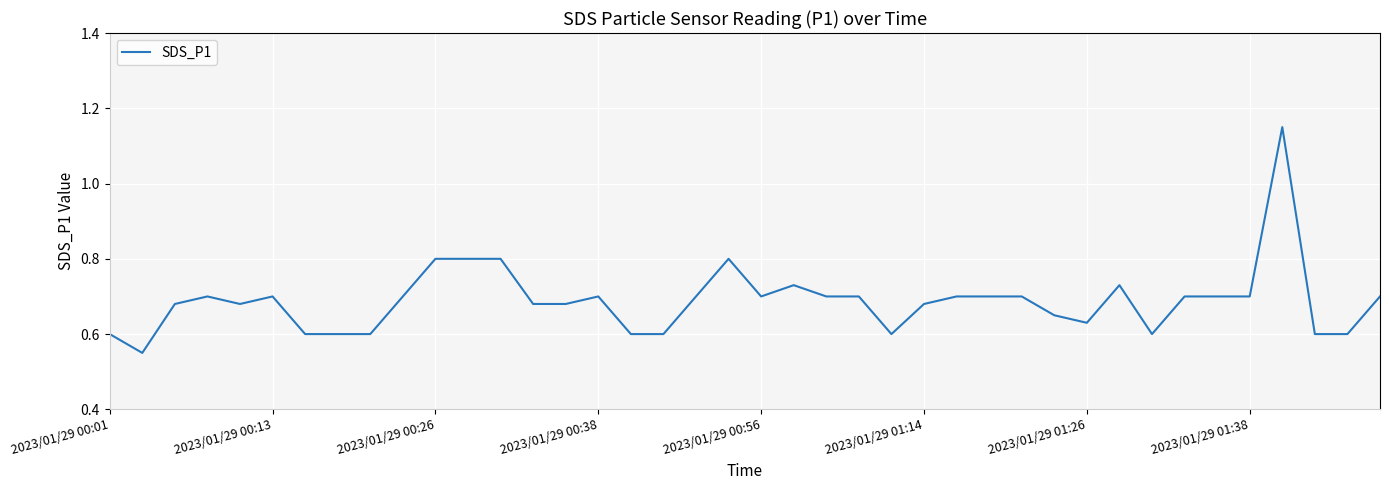

True or false: there are more than 0 points higher than both neighbors.

True